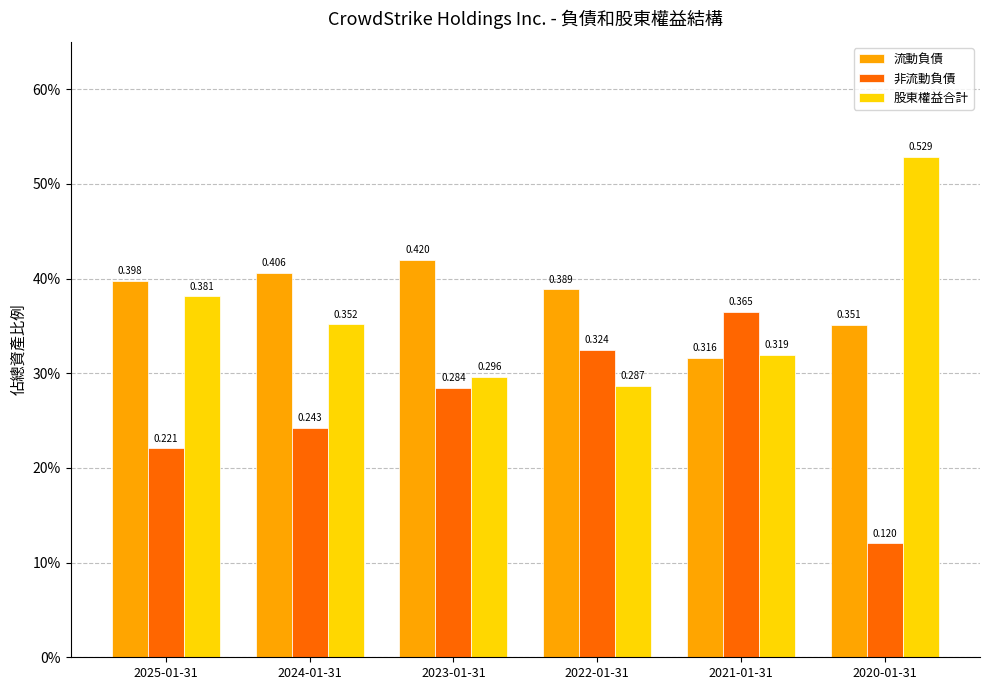

What is the label of the 1st bar from the right?

2020-01-31